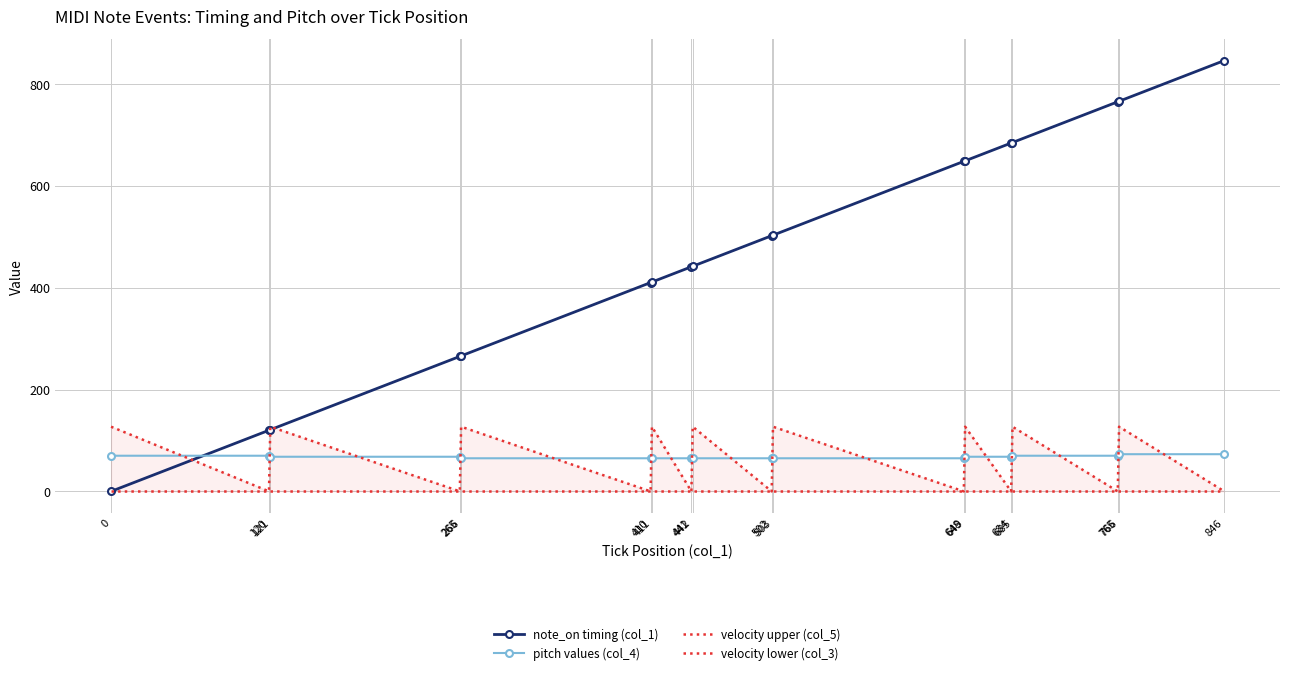

At which category is the sum across all series the highest?

766